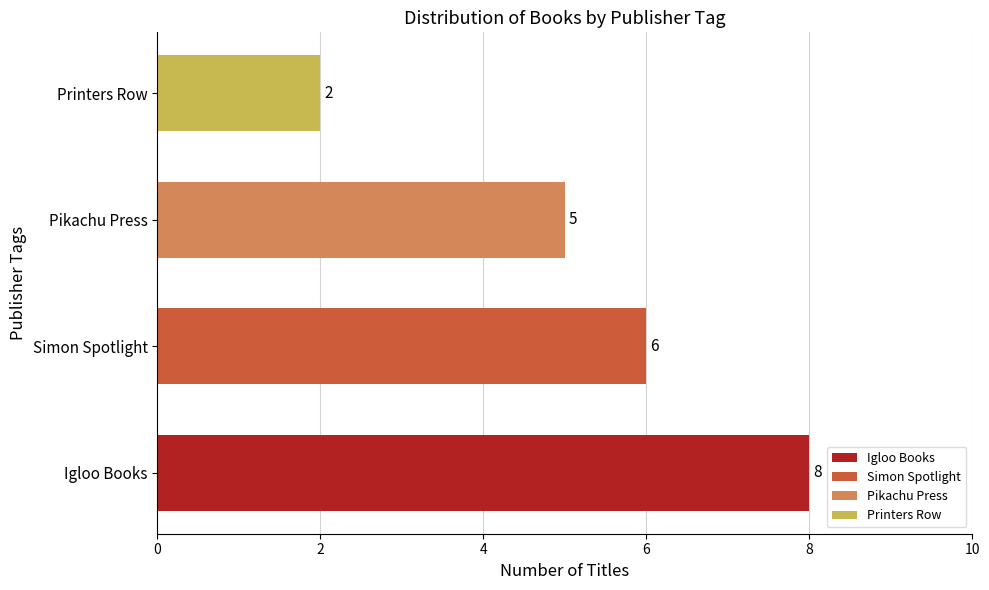

What is the difference between the maximum and second lowest values?

3